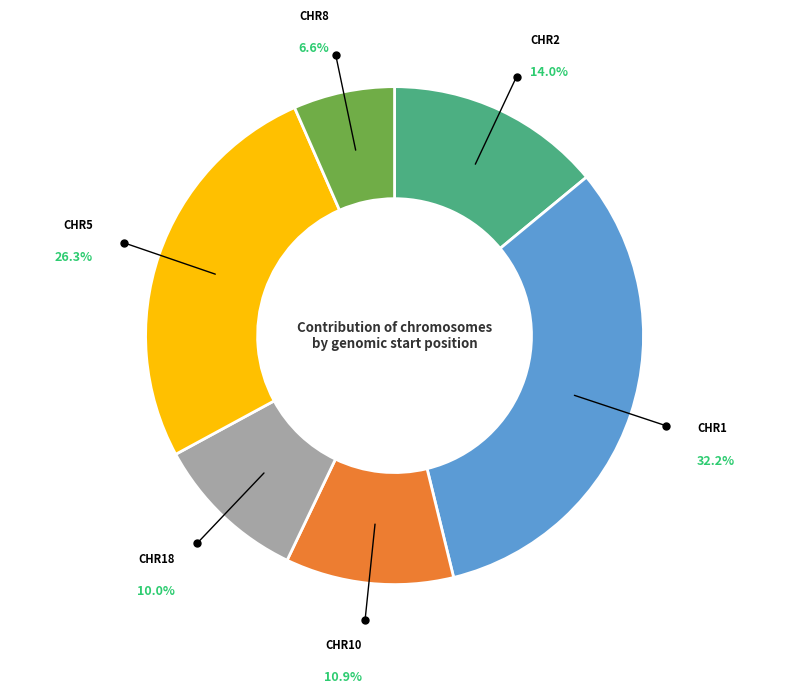

Is there a majority slice in this chart?

No